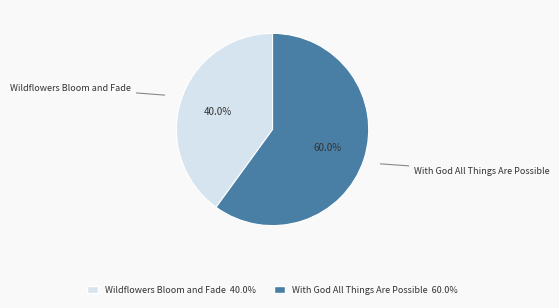

What portion of the pie excludes With God All Things Are Possible?

40.0%